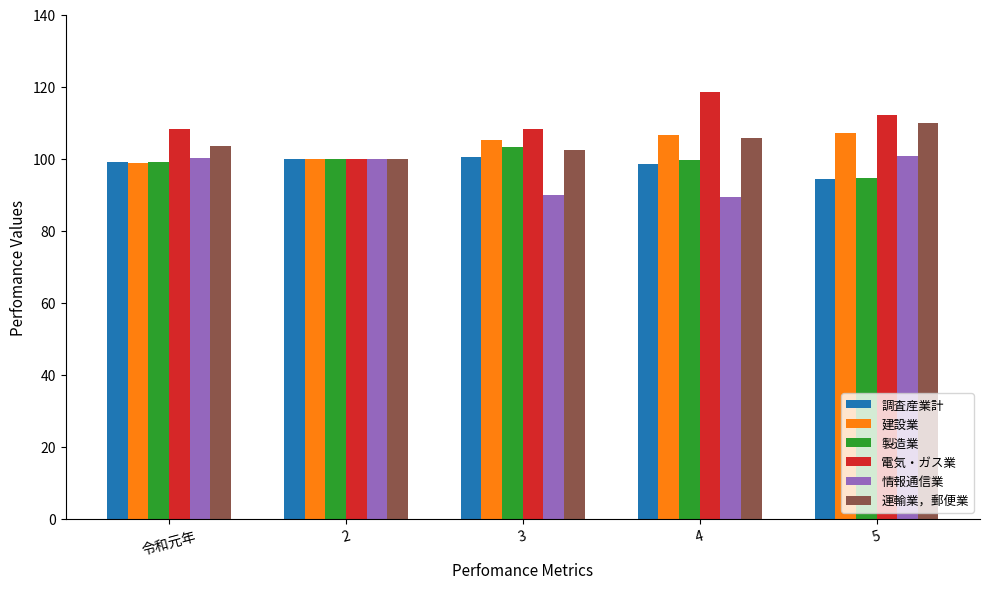

What is the maximum value shown in the chart?

118.5